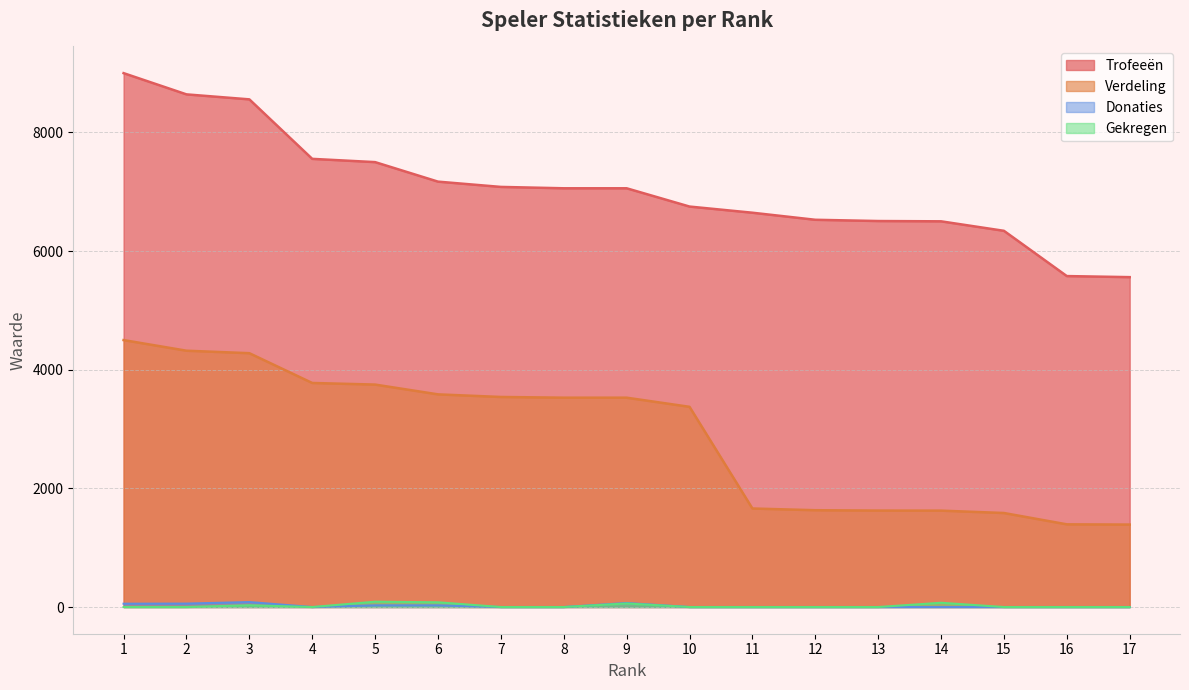

Reading left to right, list all the values displayed in this chart.

Trofeeën: 1=9000	2=8642	3=8558	4=7555	5=7500	6=7171	7=7082	8=7059	9=7059	10=6751	11=6647	12=6528	13=6507	14=6502	15=6342	16=5579	17=5561
Verdeling: 1=4500	2=4321	3=4279	4=3777	5=3750	6=3585	7=3541	8=3529	9=3529	10=3375	11=1661	12=1632	13=1626	14=1625	15=1585	16=1394	17=1390
Donaties: 1=56	2=58	3=84	4=0	5=28	6=28	7=0	8=0	9=68	10=0	11=0	12=0	13=0	14=0	15=0	16=0	17=0
Gekregen: 1=0	2=0	3=30	4=0	5=90	6=80	7=0	8=0	9=60	10=0	11=0	12=0	13=0	14=72	15=0	16=0	17=0